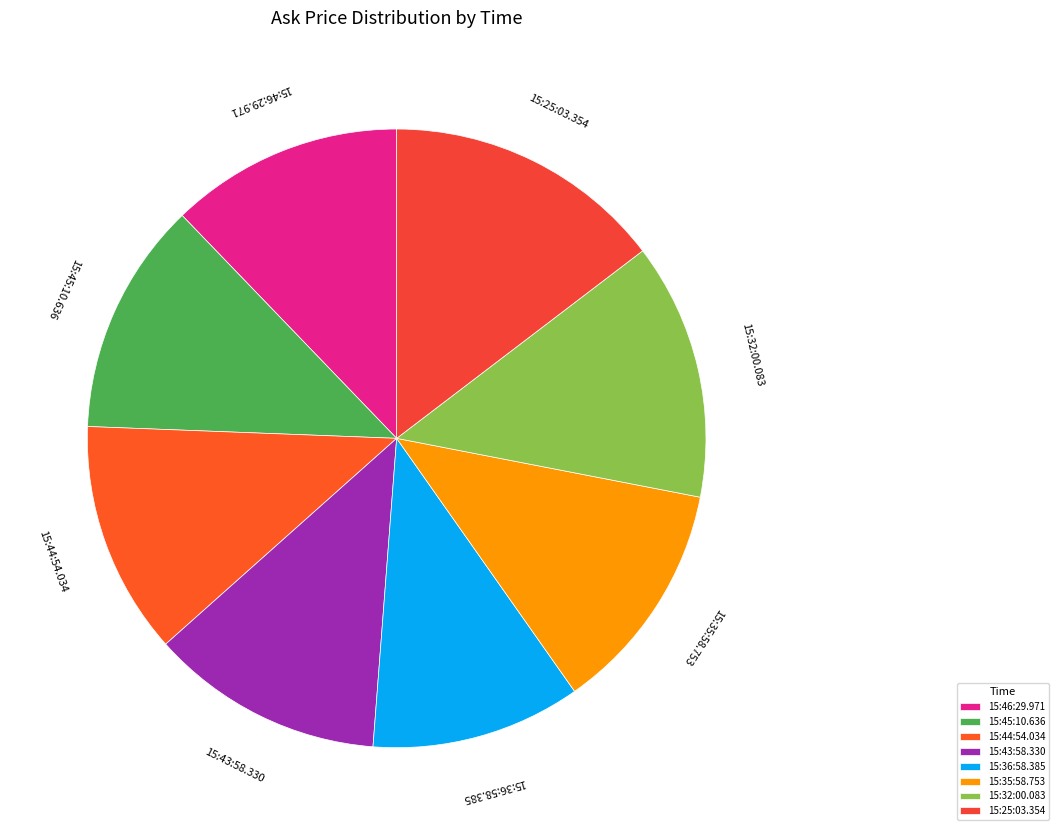

Is the sum of 15:32:00.083 and 15:43:58.330 greater than half?

No